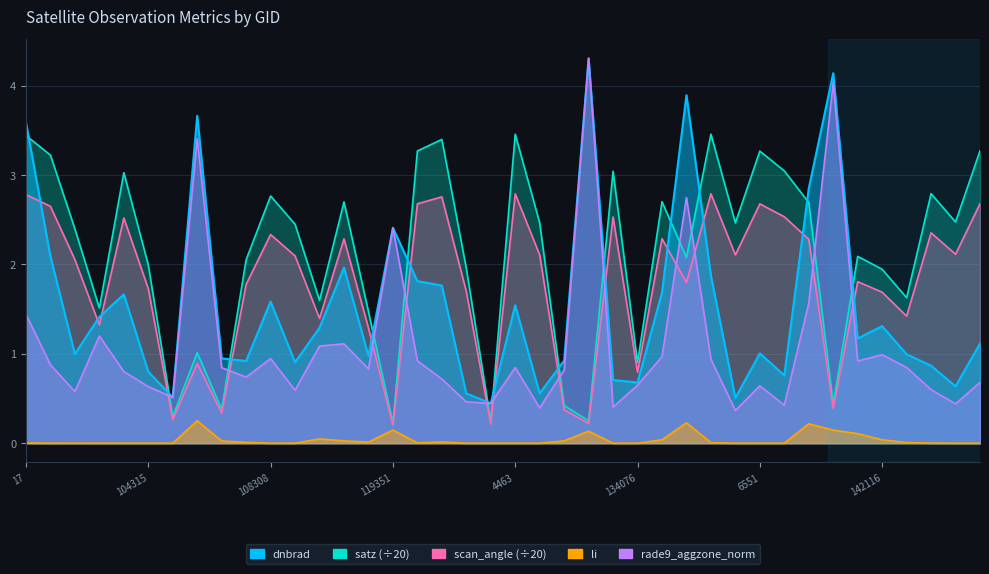

List the labels in order of li value, smallest first.

143878, 138620, 132606, 122118, 109184, 103720, 4463, 143686, 121942, 108308, 6551, 104071, 104315, 137458, 123366, 134076, 100887, 104431, 101013, 142694, 17, 3995, 136688, 142500, 107253, 113644, 120740, 107081, 113477, 124082, 134821, 142116, 112104, 141525, 130251, 141331, 119351, 140950, 135370, 106324